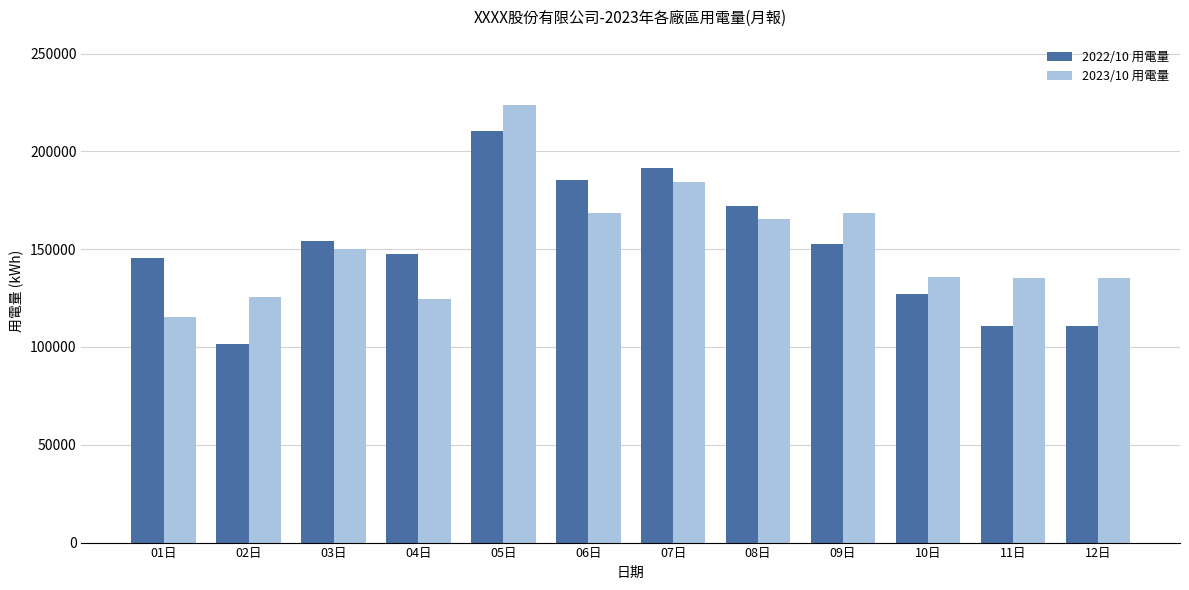

At how many categories does at least one series exceed 121145?

12